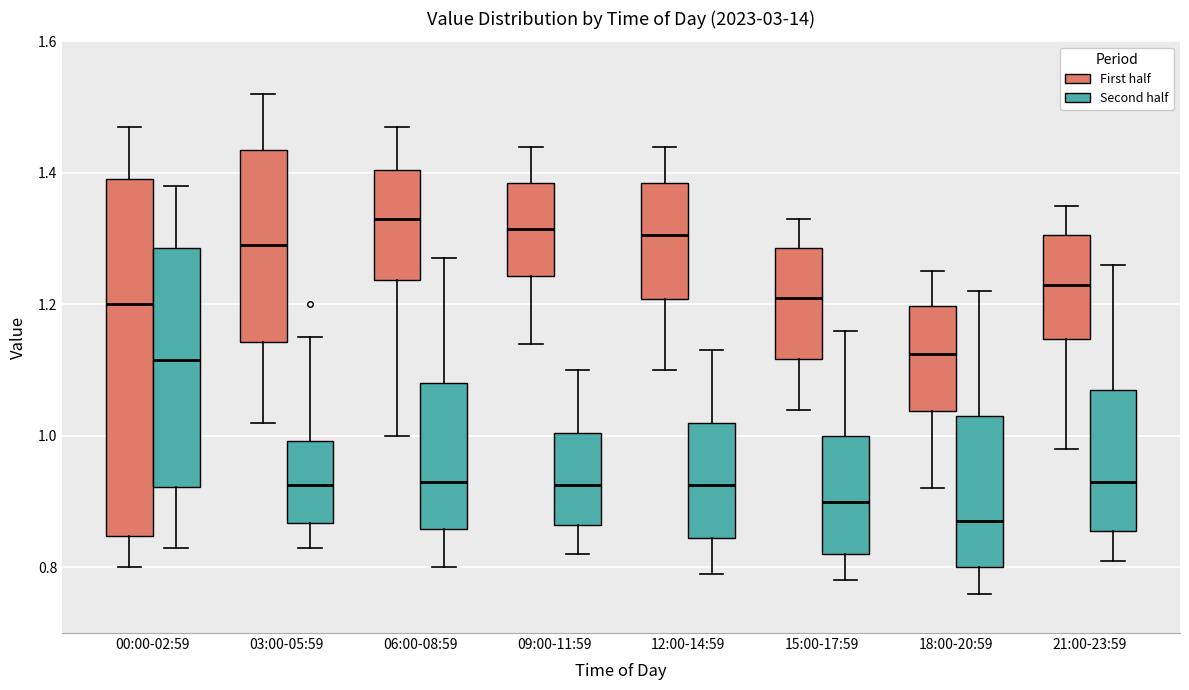

Where does the median line of the box for 06:00-08:59 (Second half) sit on the y-axis? The values are not printed on the chart, so give them approximately, as read against the axis.

0.94